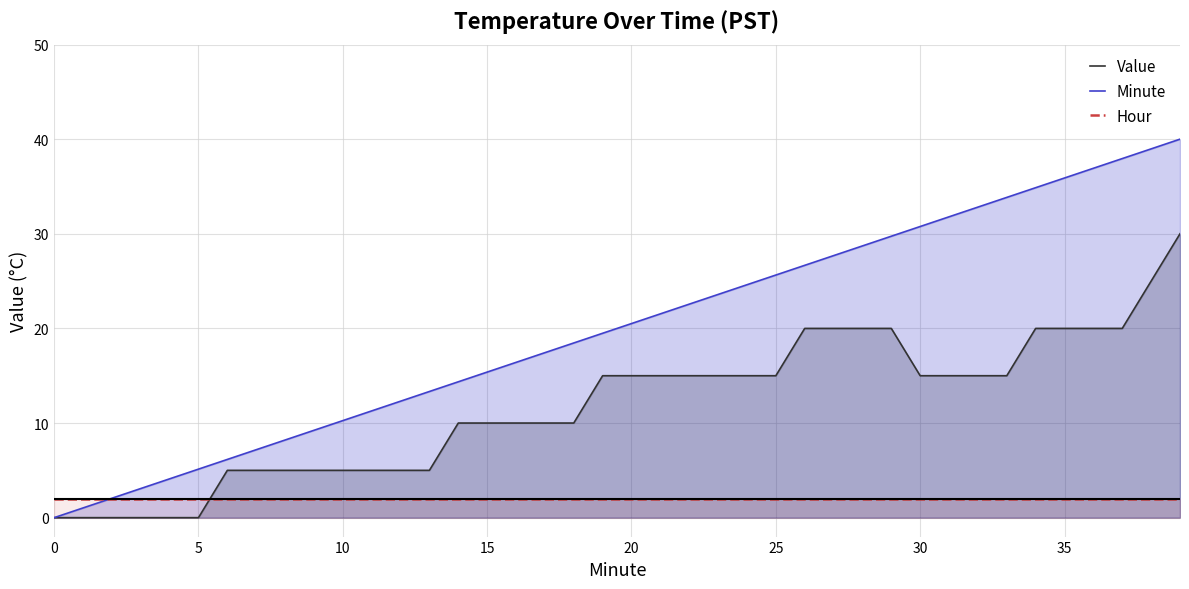

What is the sum of all Value values?

470.0